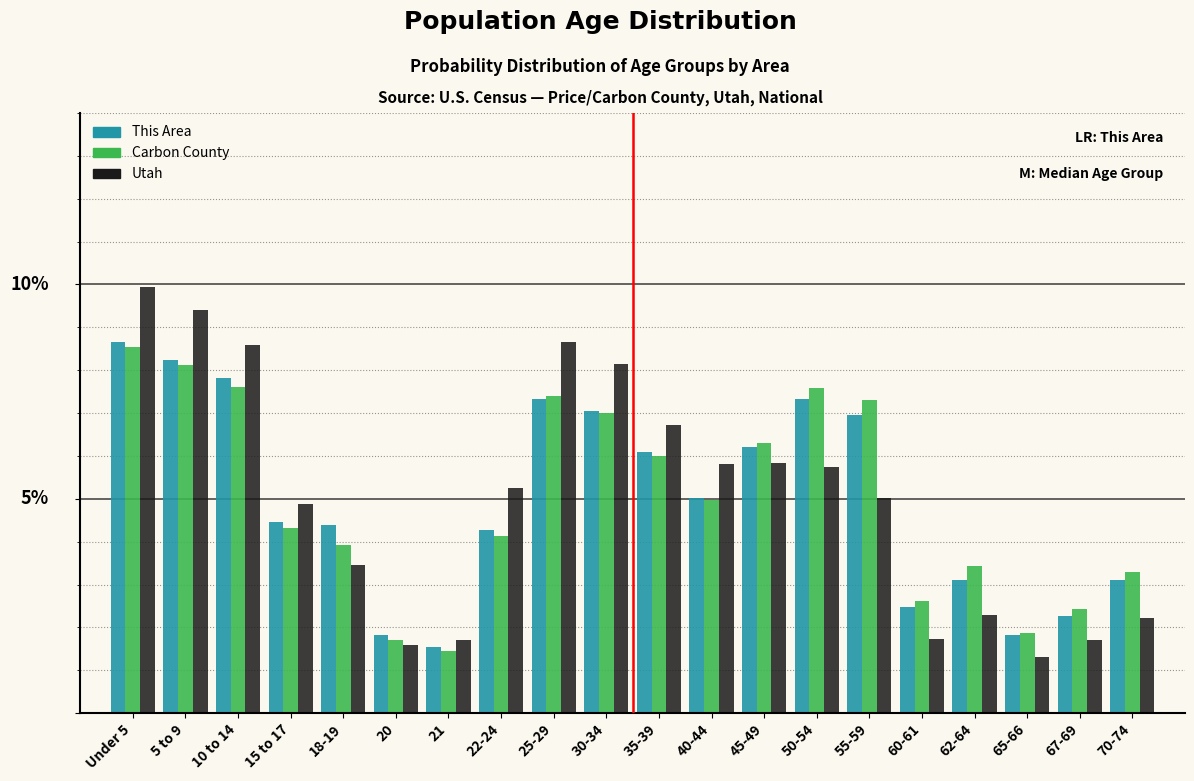

Does the chart contain any negative values?

No